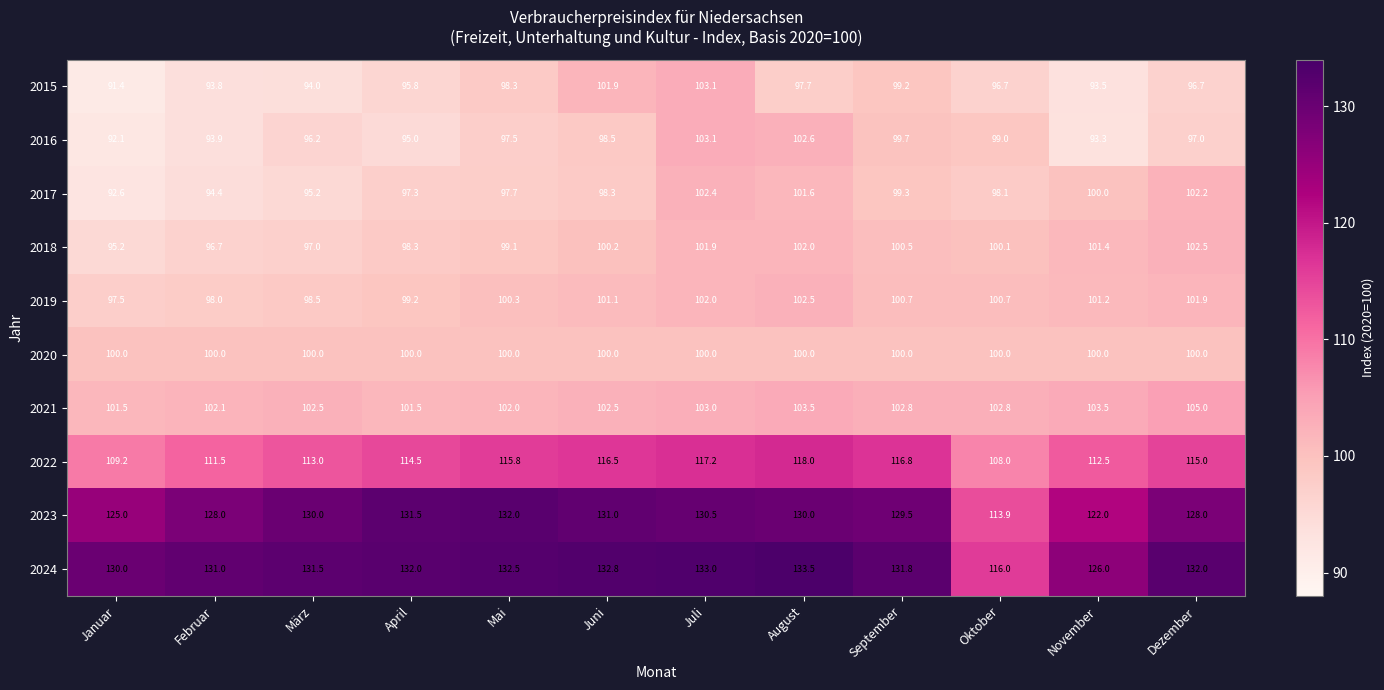

Is it true that 2019 equals 97.5 at Januar?

True